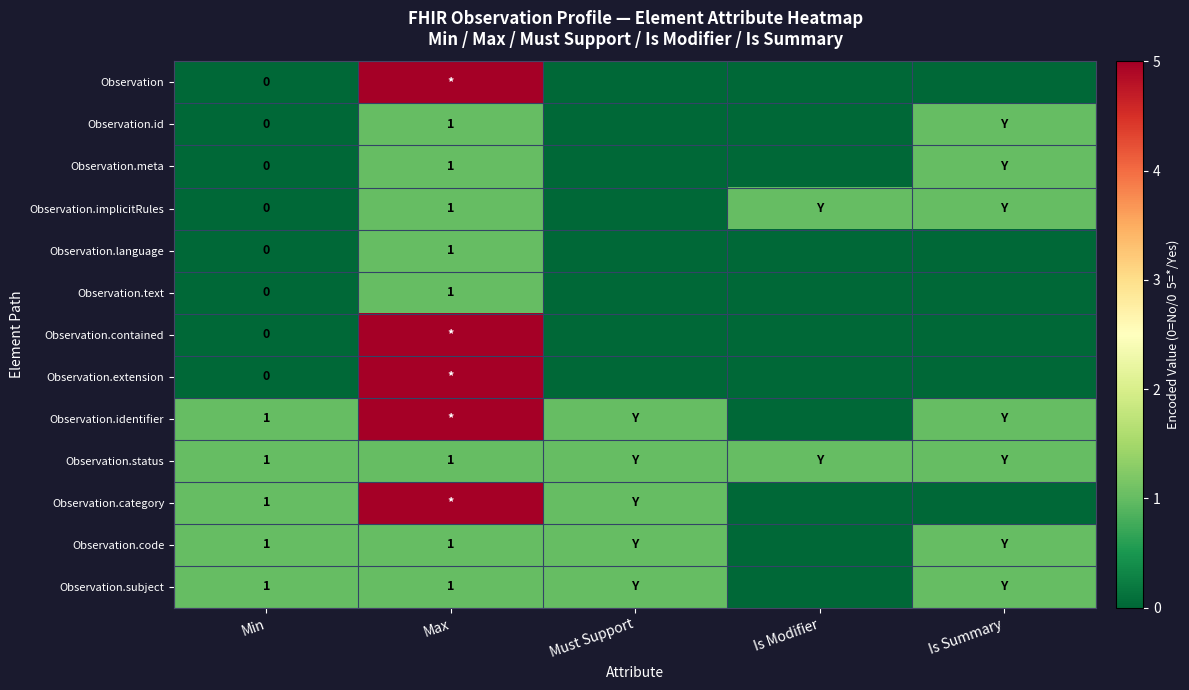

What is the total value across all series at Min?

5